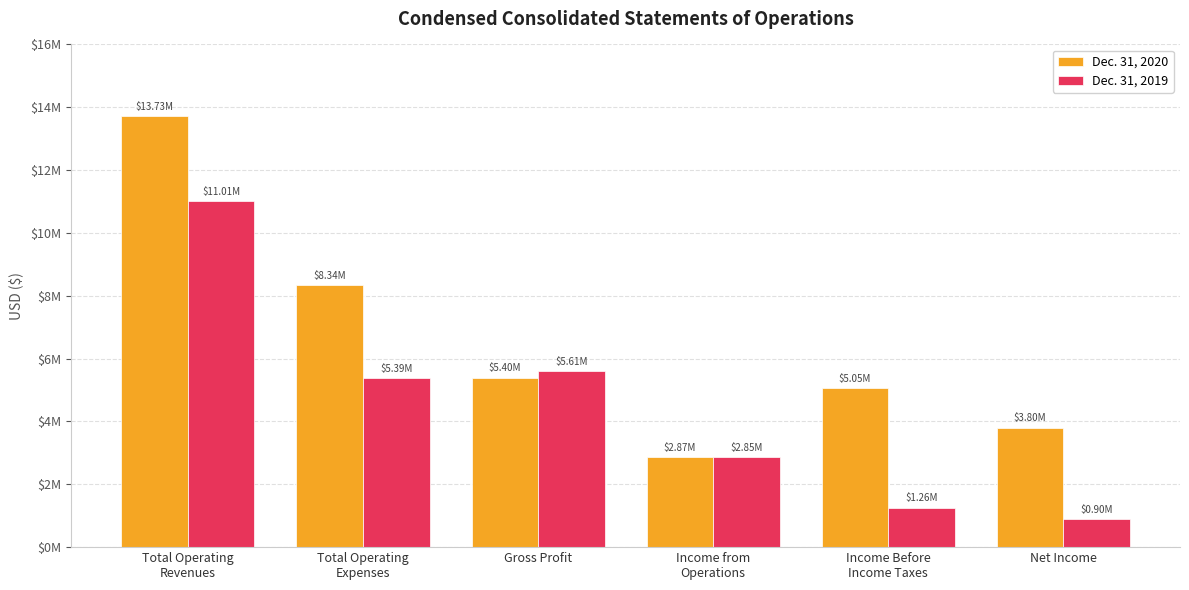

What is the lowest value of the Dec. 31, 2020 series?

2869000